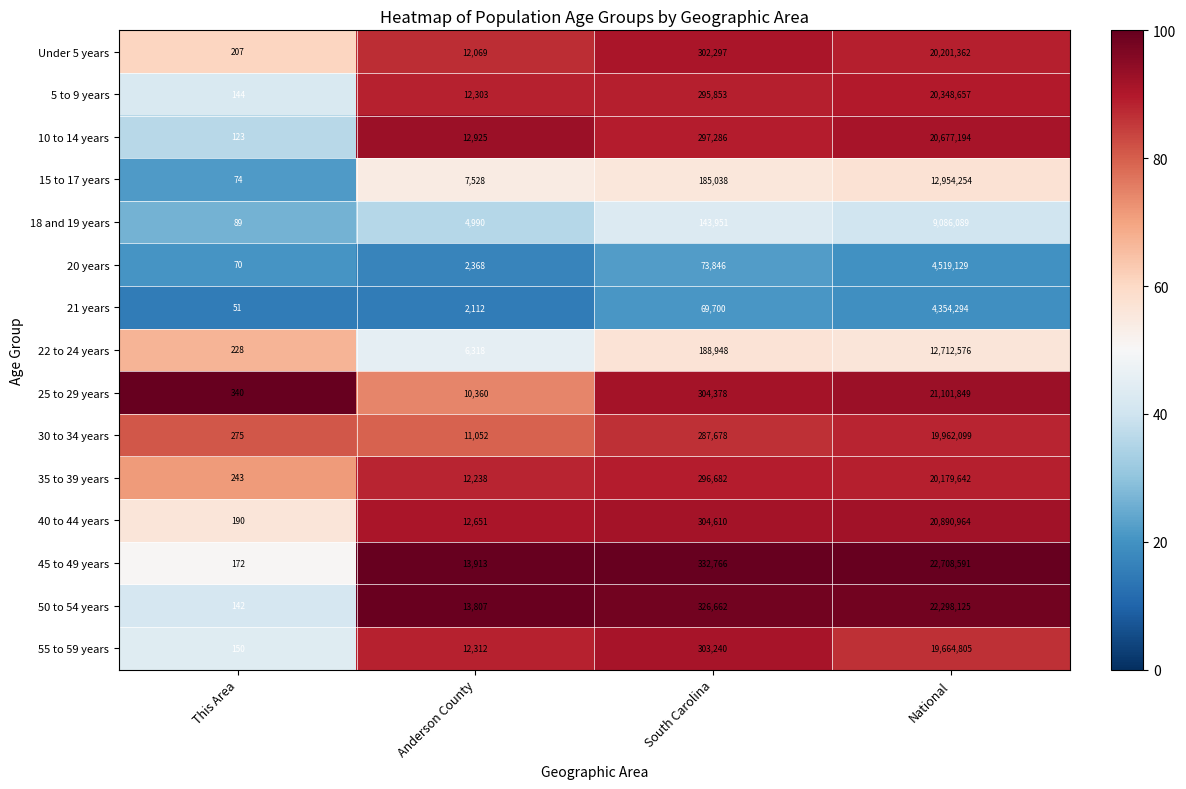

Rank the categories by 35 to 39 years value from lowest to highest.

This Area, Anderson County, South Carolina, National